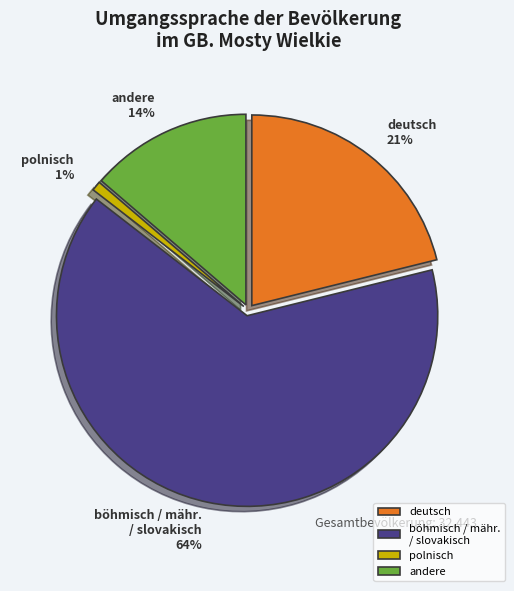

Which category has the biggest portion of the pie?

böhmisch / mähr. / slovakisch